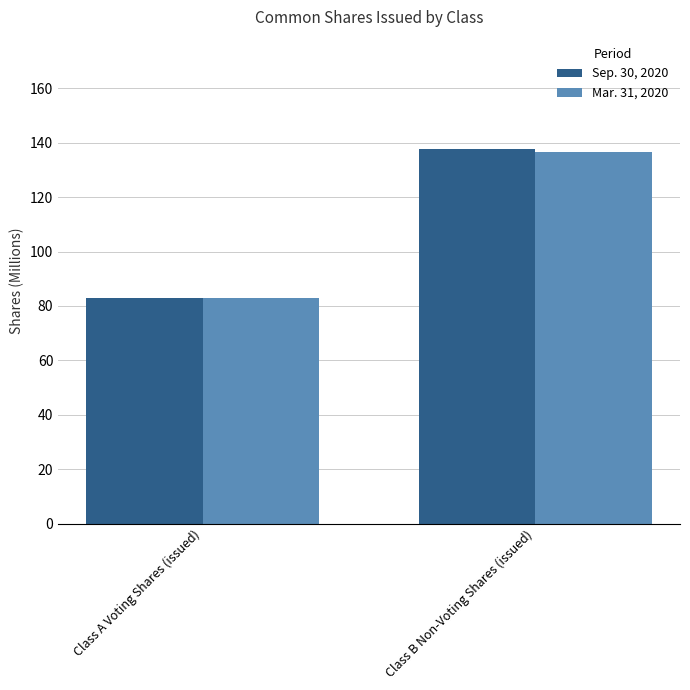

Reading left to right, extract all data points from this chart.

Sep. 30, 2020: 82.9	137.6
Mar. 31, 2020: 83.0	136.4